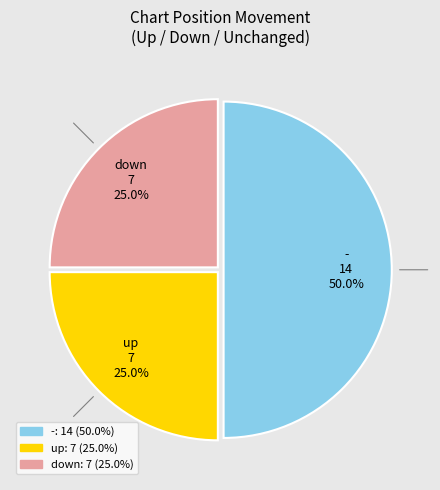

Count the number of slices in the pie.

3